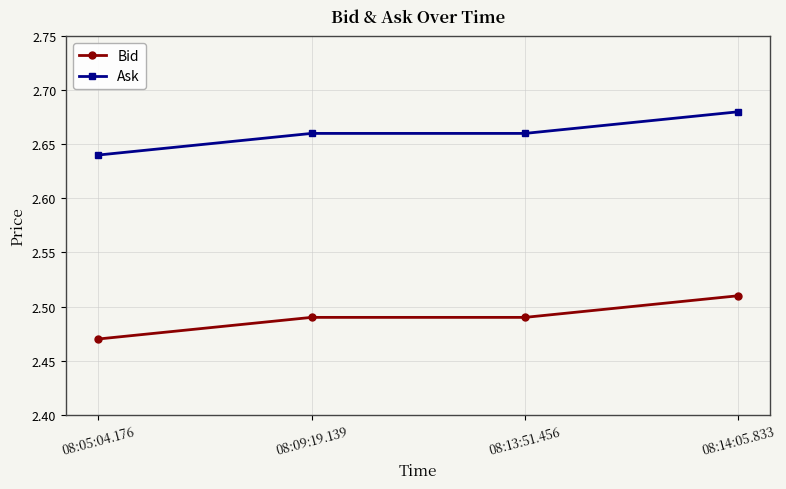

Which category has the highest value across all series?

08:14:05.833